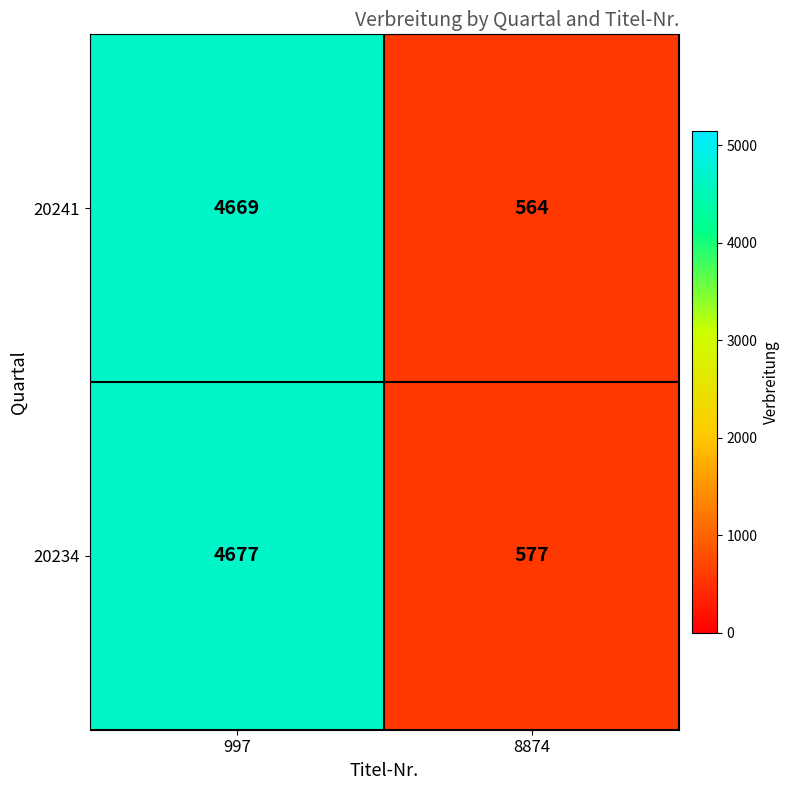

What is the difference between the highest and lowest values at 8874?

13